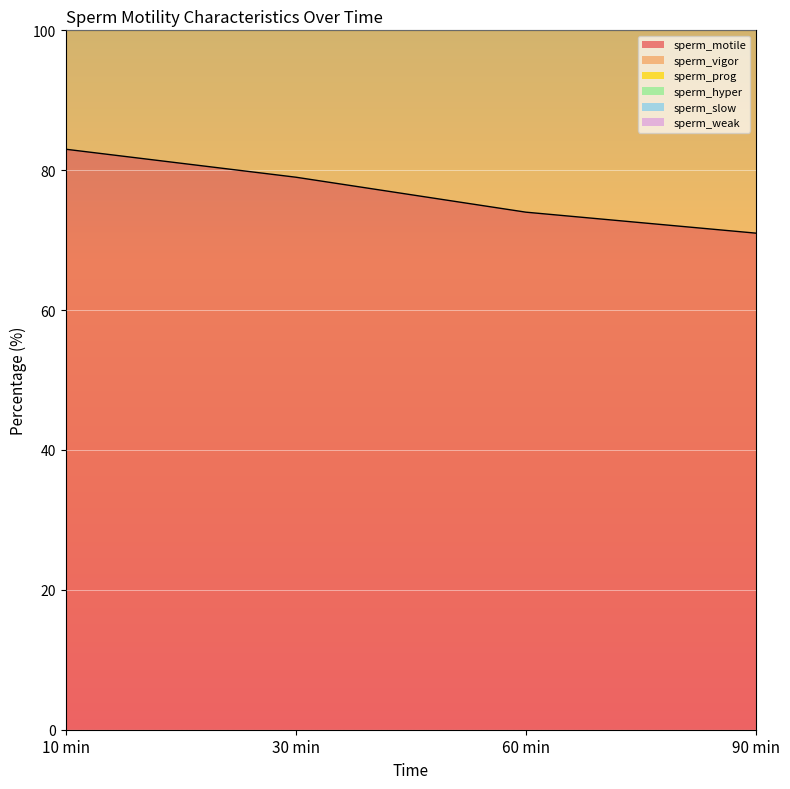

At which label is sperm_motile closest to 77?

30 min